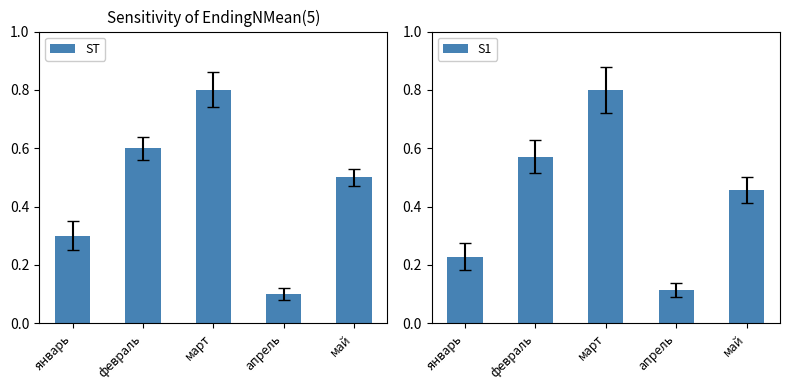

Between февраль and апрель, which series saw the biggest shift?

ST